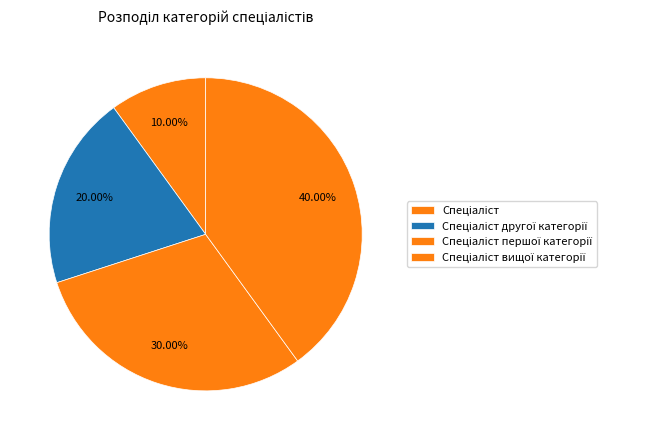

Is Спеціаліст the majority of the pie?

No